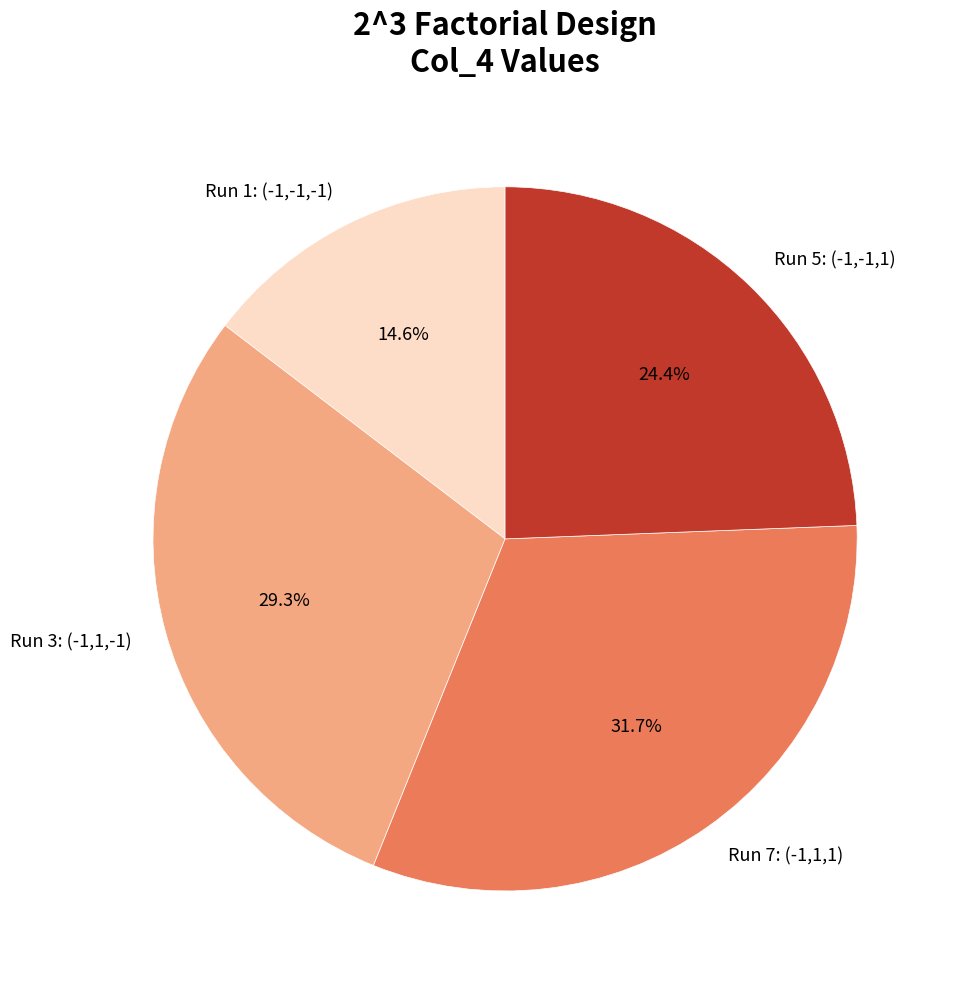

Rank the categories by value from lowest to highest.

Run 1: (-1,-1,-1), Run 5: (-1,-1,1), Run 3: (-1,1,-1), Run 7: (-1,1,1)